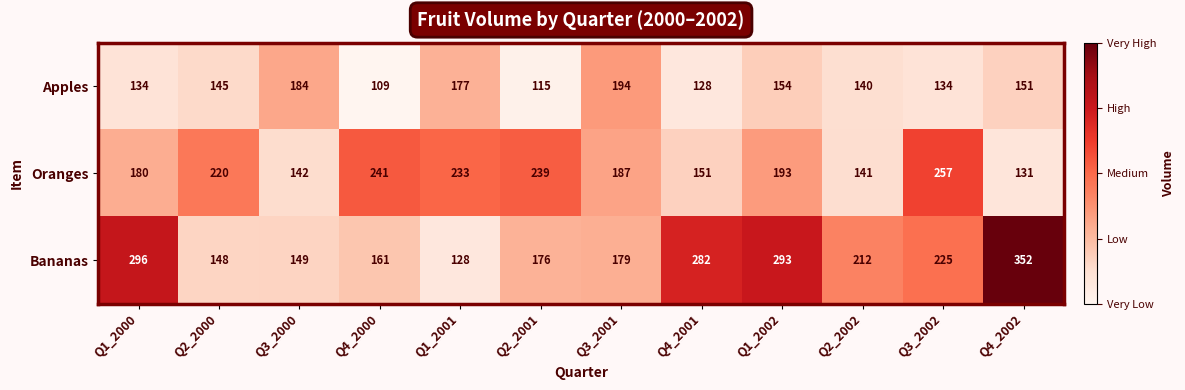

The value of Apples at Q3_2001 is 103. True or false?

False